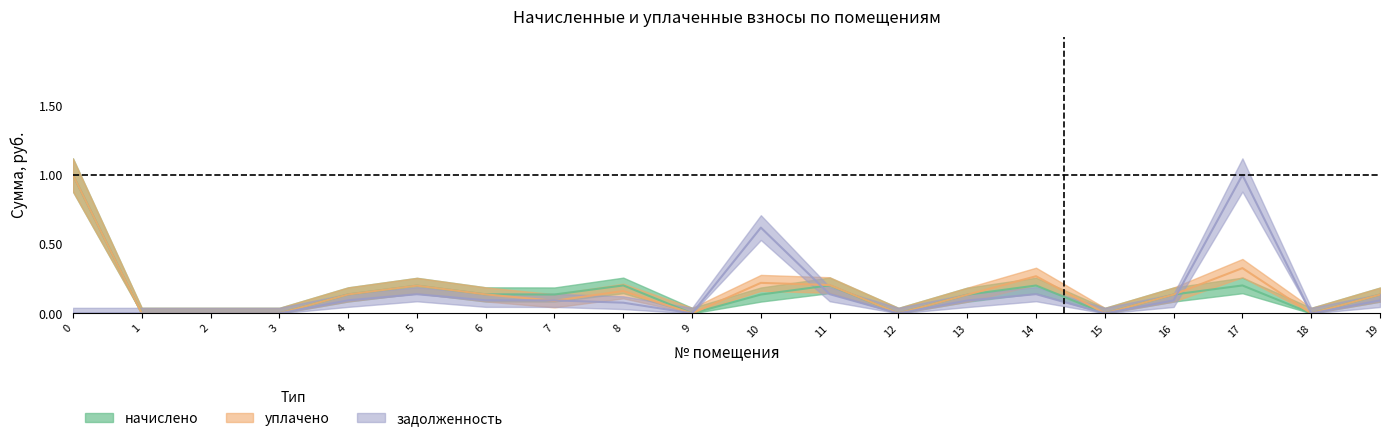

How many intersections are there between начислено and задолженность?

2